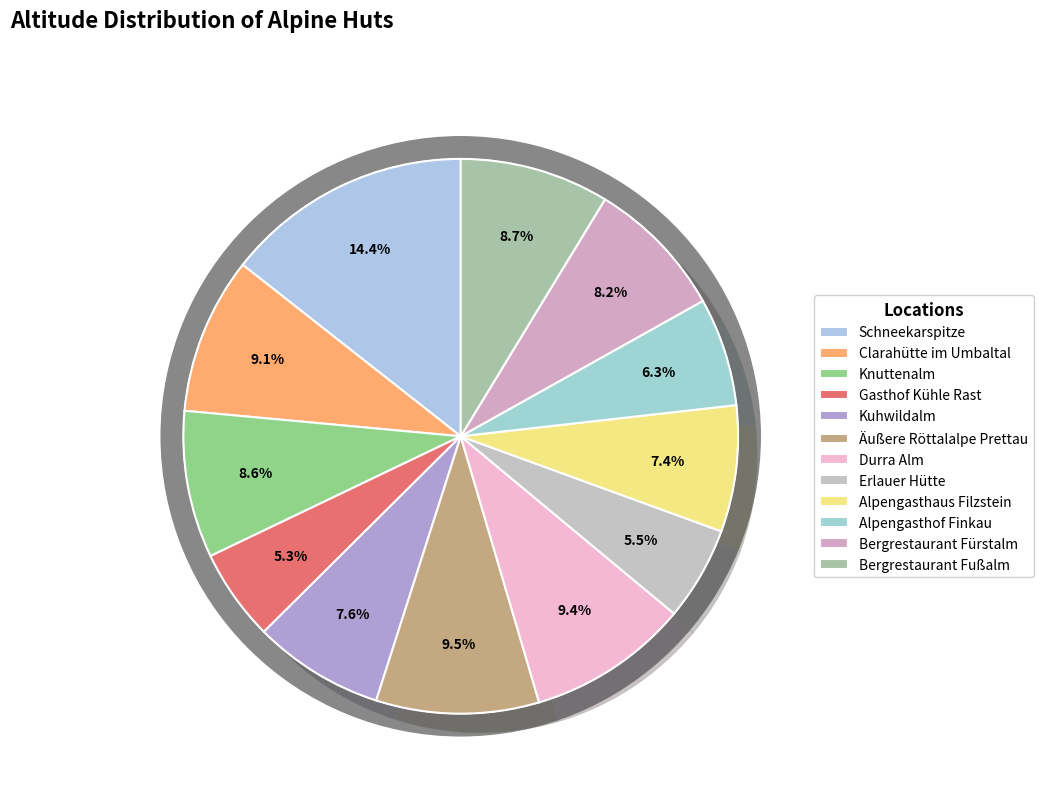

What is the total percentage of Knuttenalm and Kuhwildalm?

16.2%